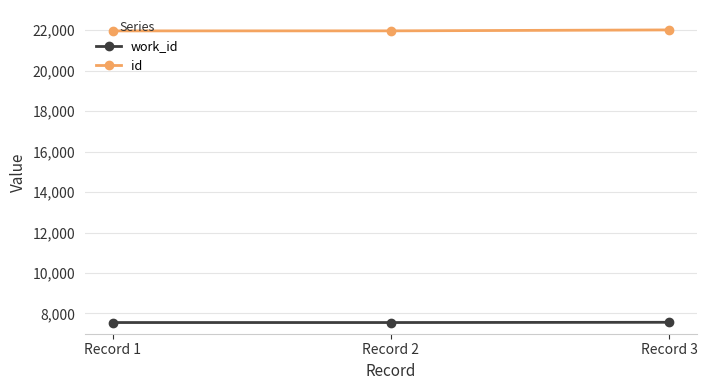

List the series in order of their peak value, lowest first.

work_id, id